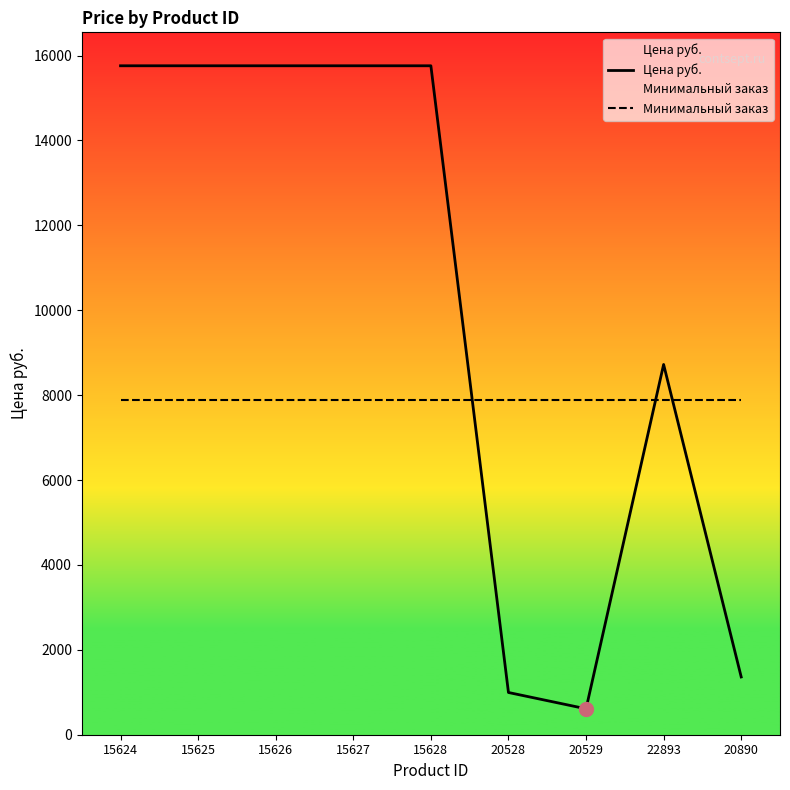

True or false: Минимальный заказ has more than 0 points higher than both neighbors.

False